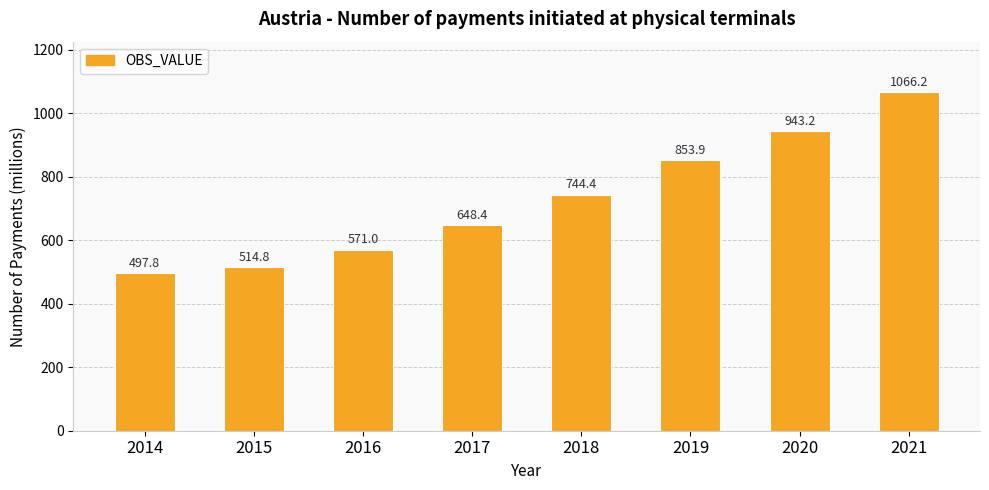

Count the number of data series in this chart.

1